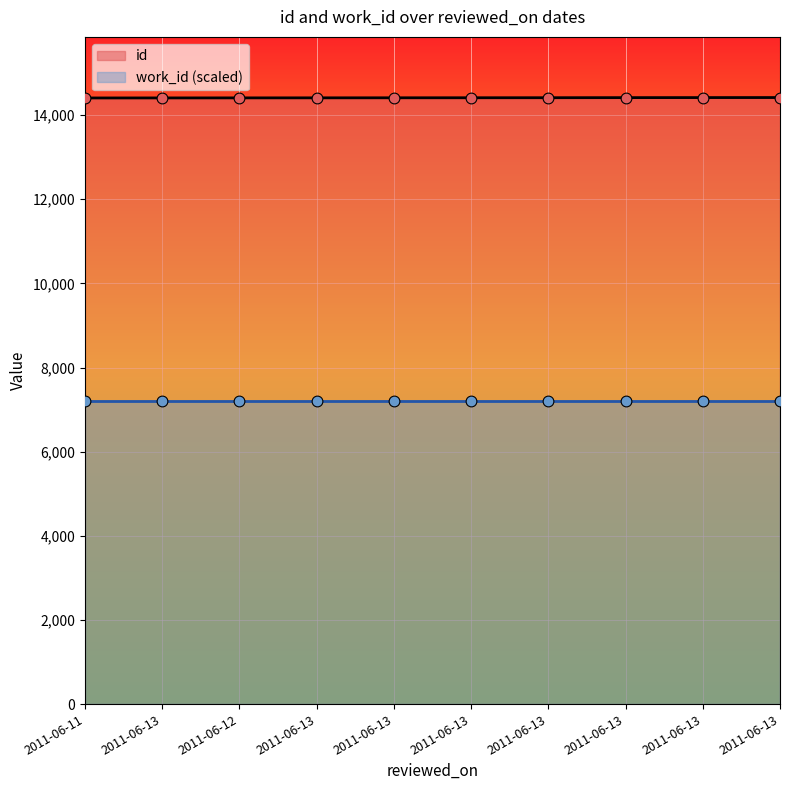

Approximately how many times larger is the value at 2011-06-13 compared to 2011-06-13?

1.0